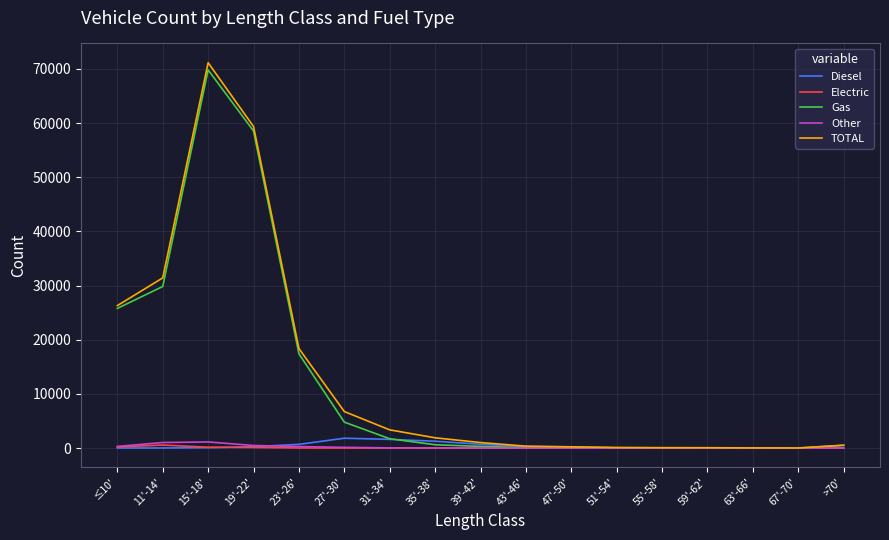

What is the spread (max minus min) of values at 27'-30'?

6726